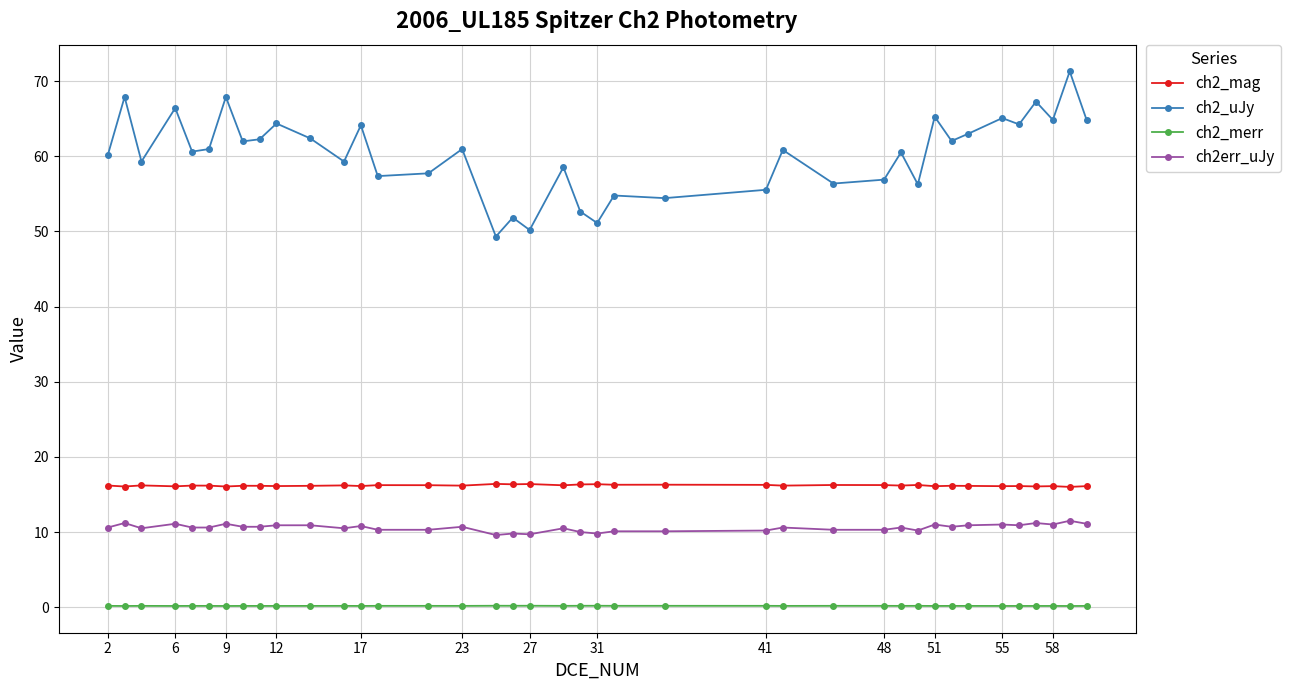

What is the value of the ch2_uJy point at the 13th from the left?

64.1